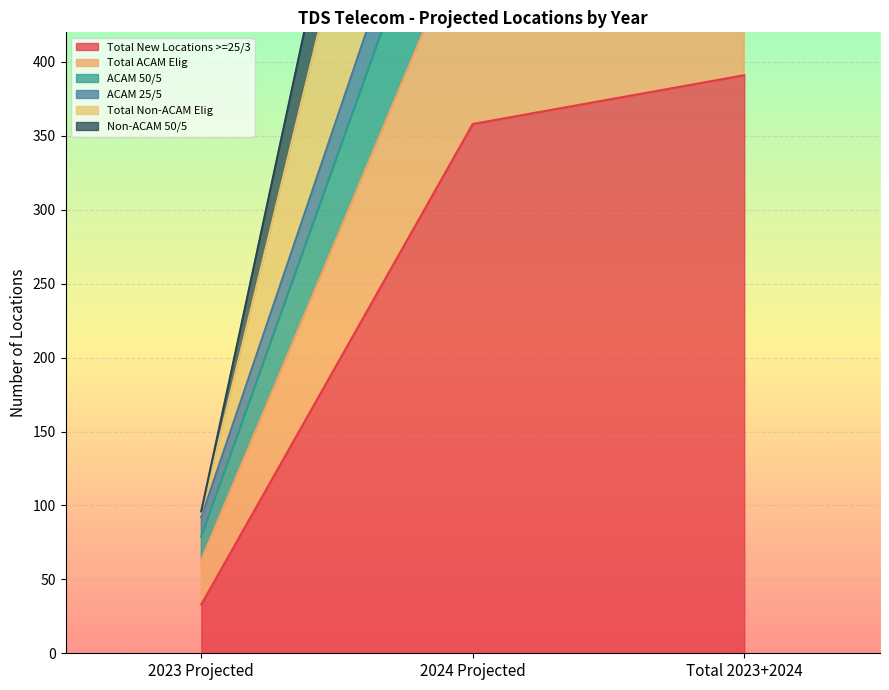

At which label is Non-ACAM 50/5 closest to 519?

2024 Projected